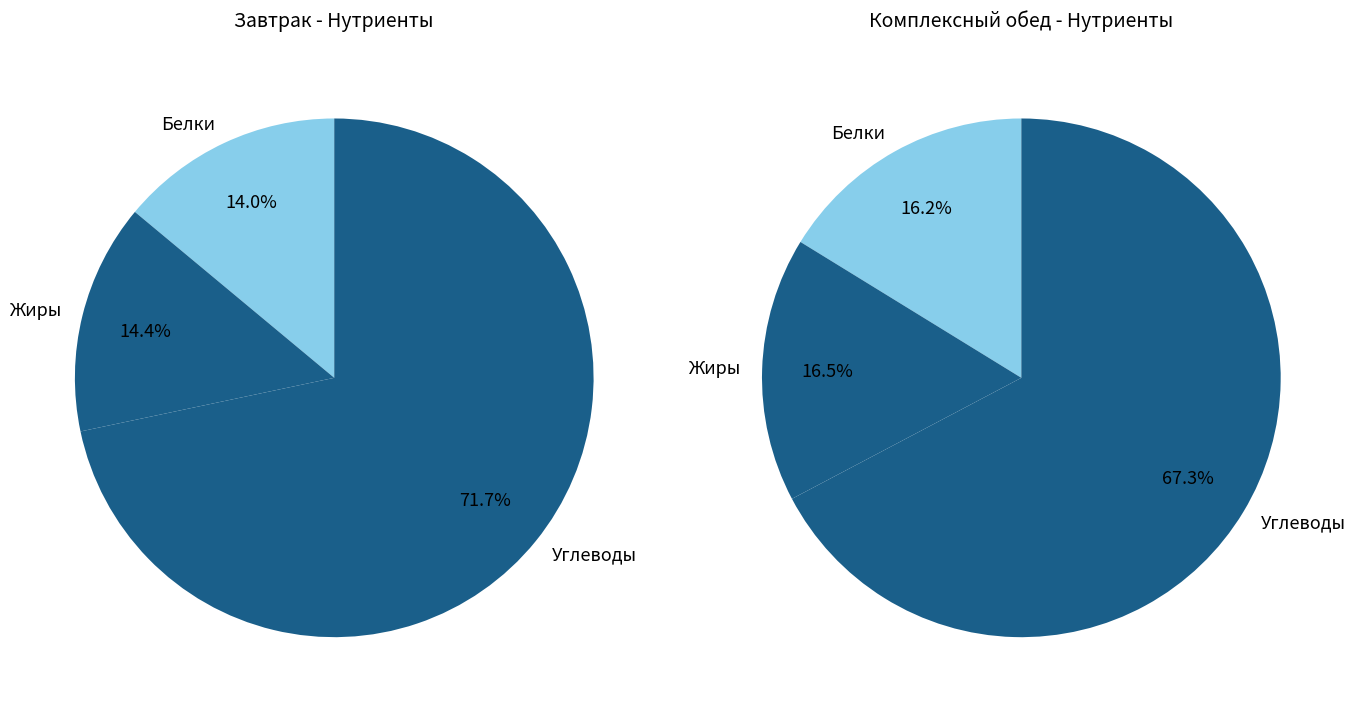

How many segments does this pie chart have?

3